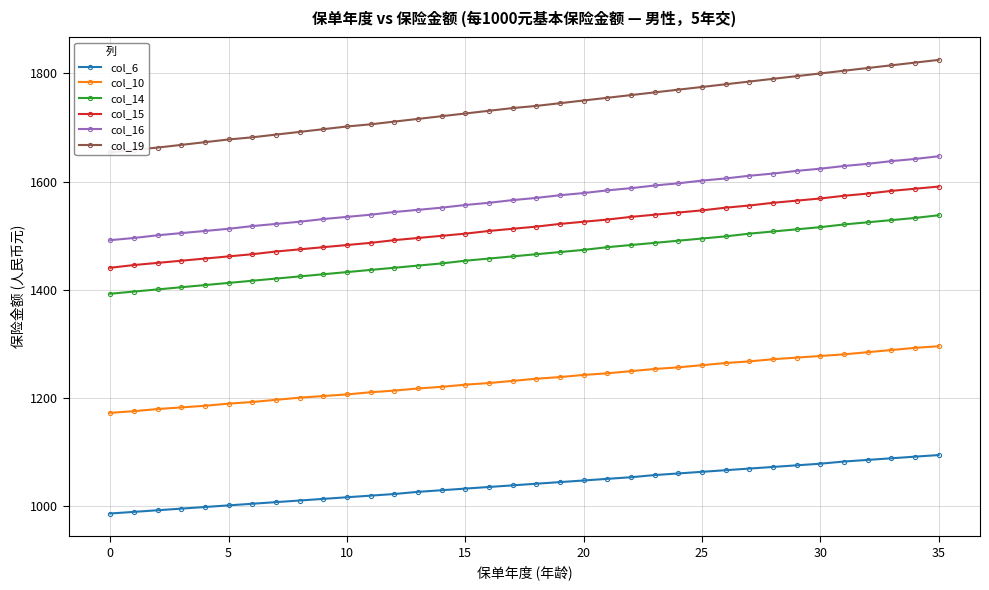

What is the difference between the highest and lowest values at 25?

677